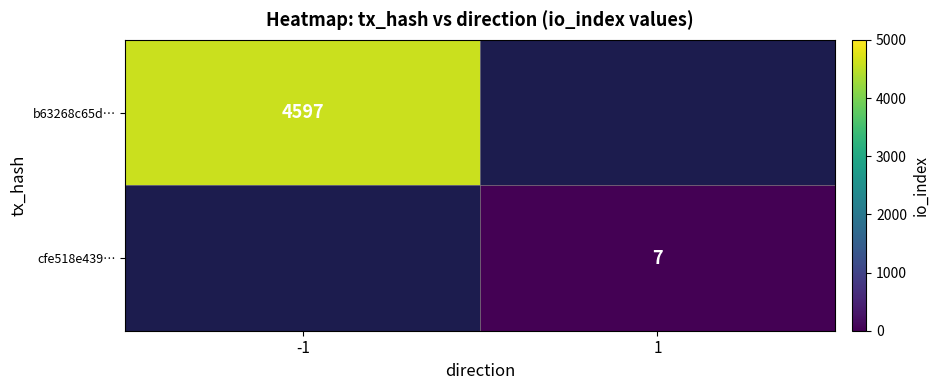

Is it true that b63268c65d… equals 4597 at -1?

True